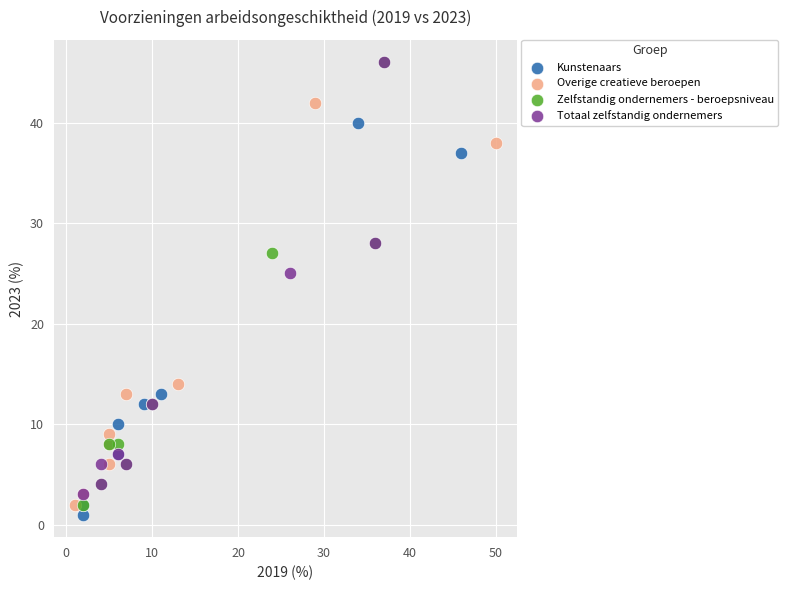

Which series has the largest Y range (max minus min)?

Zelfstandig ondernemers - beroepsniveau